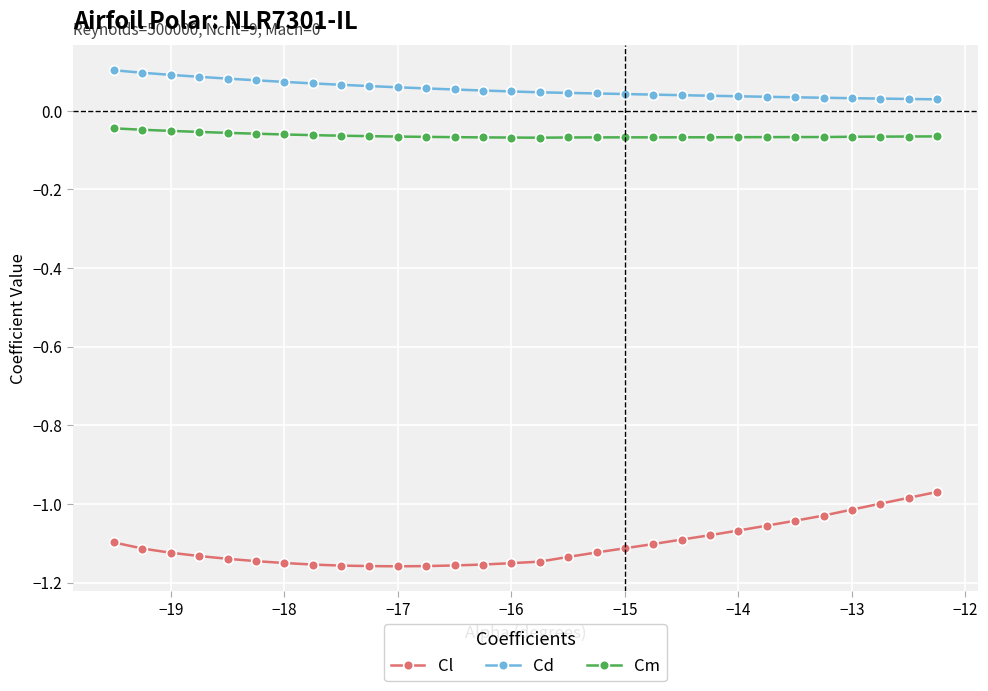

True or false: Cm and Cl cross at least once.

False